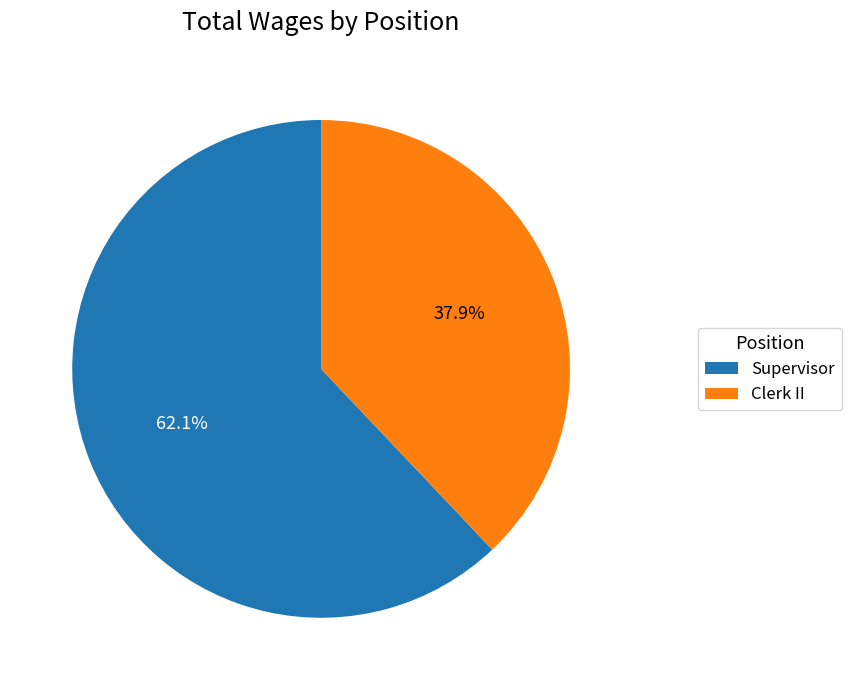

To the nearest percent, what is the average slice percentage?

50%